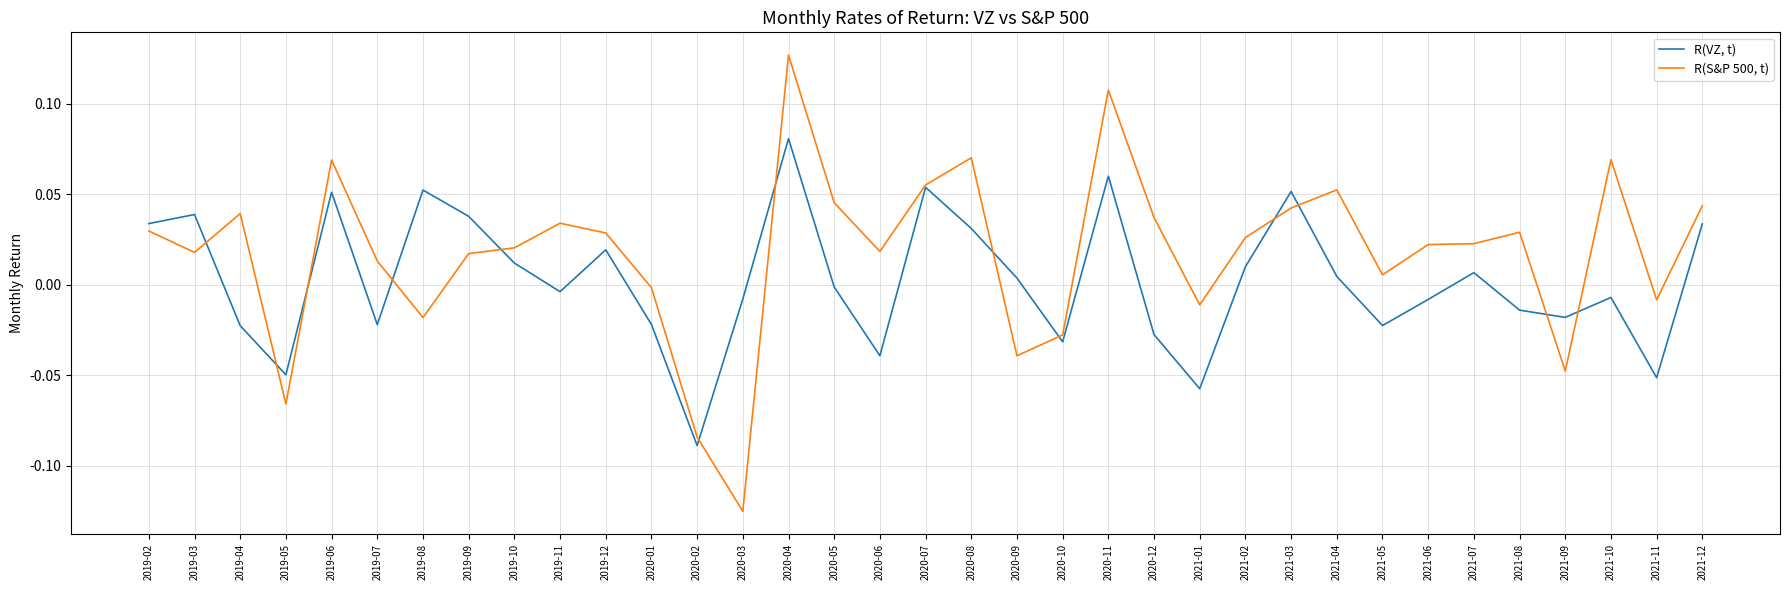

At which category is the sum across all series the highest?

2020-04